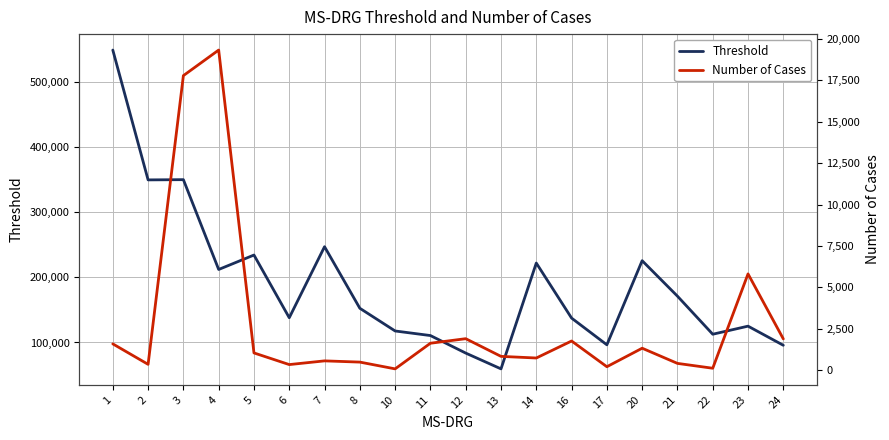

How many interior local valleys does the Threshold series have?

6